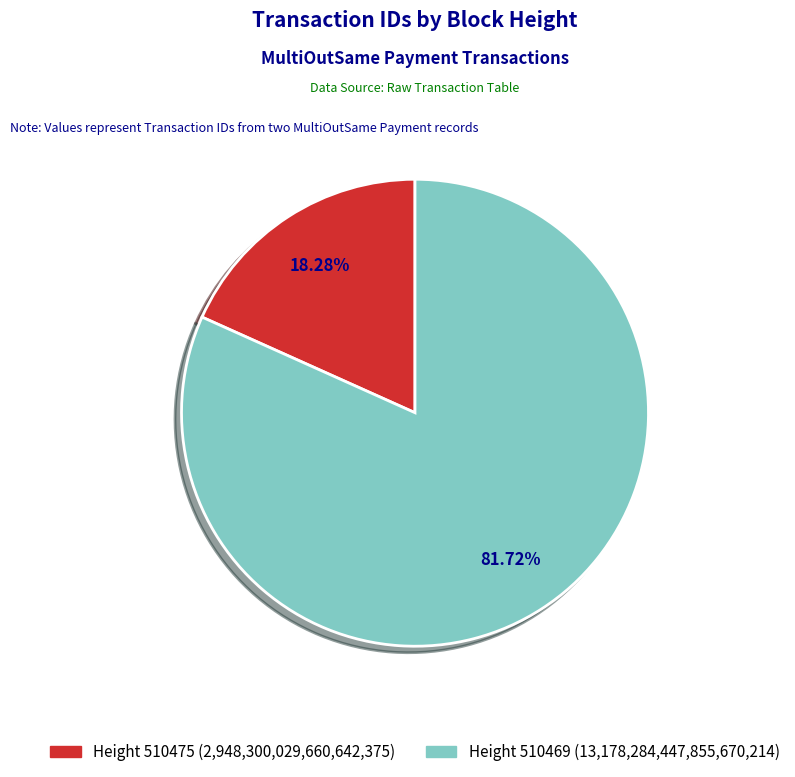

Count the number of slices in the pie.

2